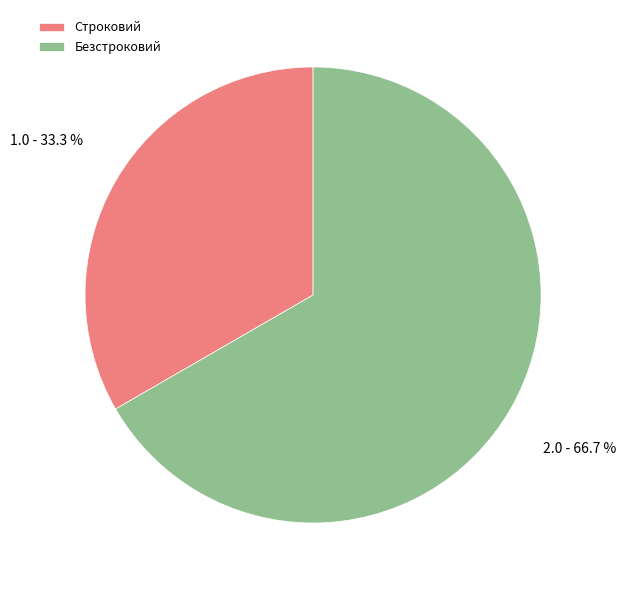

Do Строковий and Безстроковий together represent more than half of the pie?

Yes